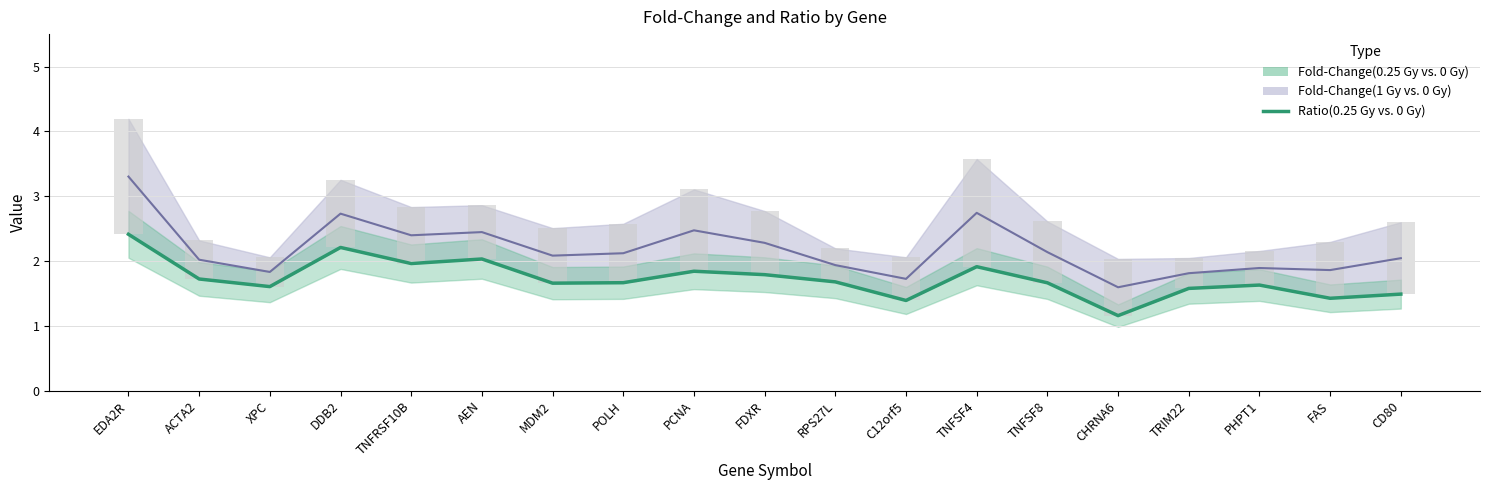

What is the ratio of the value at EDA2R to the value at POLH?

1.4